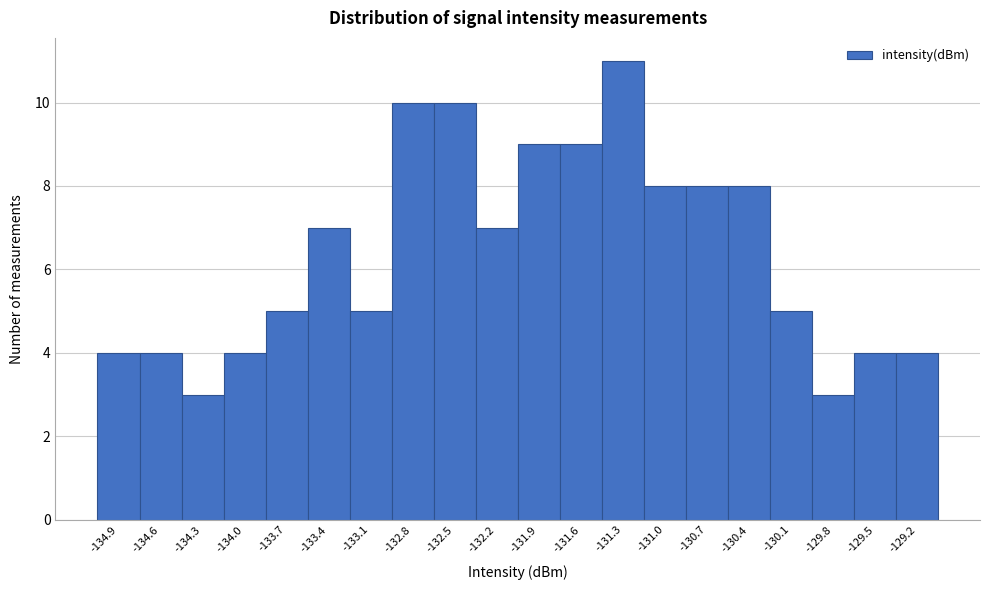

Reading left to right, list every bar in this chart as the range it spans on the x-axis followed by its height. Neither the bar edges nor the heights are printed on the chart, so give them approximately, as read against the axes.

-135.000 to -134.705: 4
-134.705 to -134.410: 4
-134.410 to -134.115: 3
-134.115 to -133.820: 4
-133.820 to -133.525: 5
-133.525 to -133.230: 7
-133.230 to -132.935: 5
-132.935 to -132.640: 10
-132.640 to -132.345: 10
-132.345 to -132.050: 7
-132.050 to -131.755: 9
-131.755 to -131.460: 9
-131.460 to -131.165: 11
-131.165 to -130.870: 8
-130.870 to -130.575: 8
-130.575 to -130.280: 8
-130.280 to -129.985: 5
-129.985 to -129.690: 3
-129.690 to -129.395: 4
-129.395 to -129.100: 4